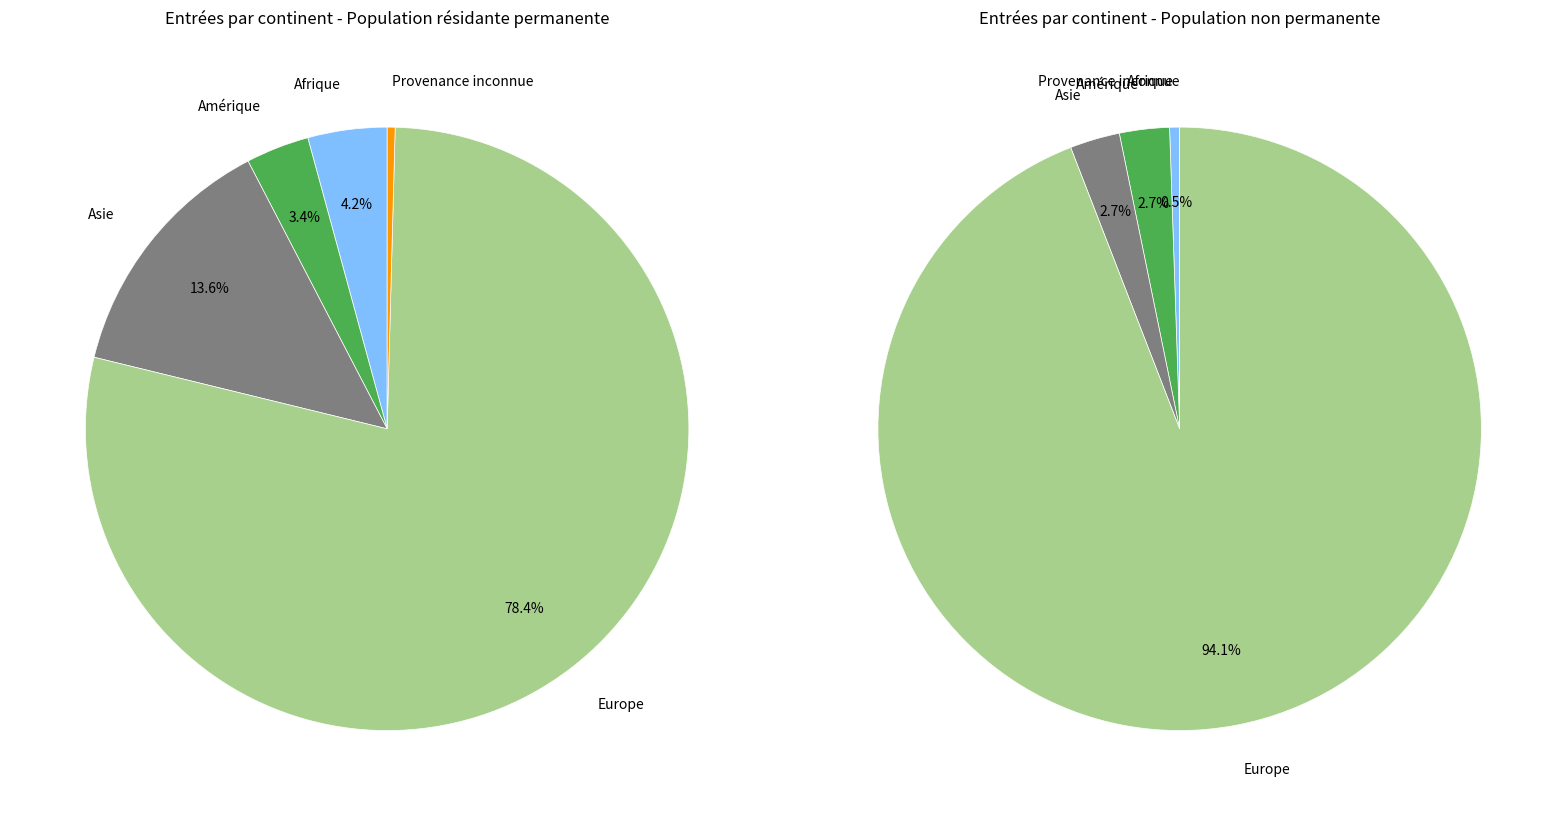

To the nearest percent, what is the difference between the largest and smallest slice percentages?

78%